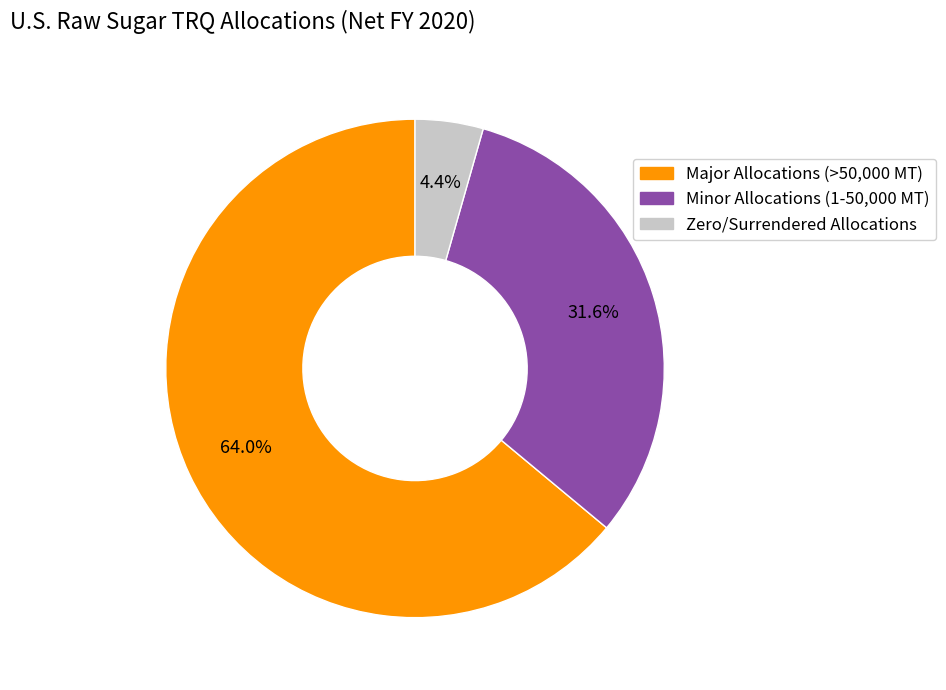

How many slices are in this pie chart?

3